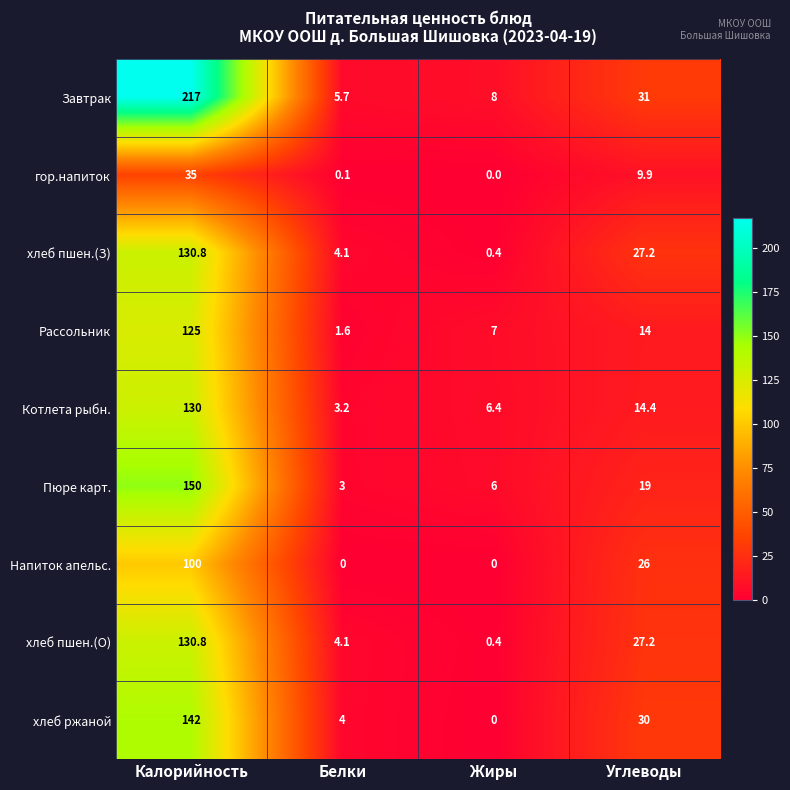

Which series has the largest total across all categories?

Завтрак